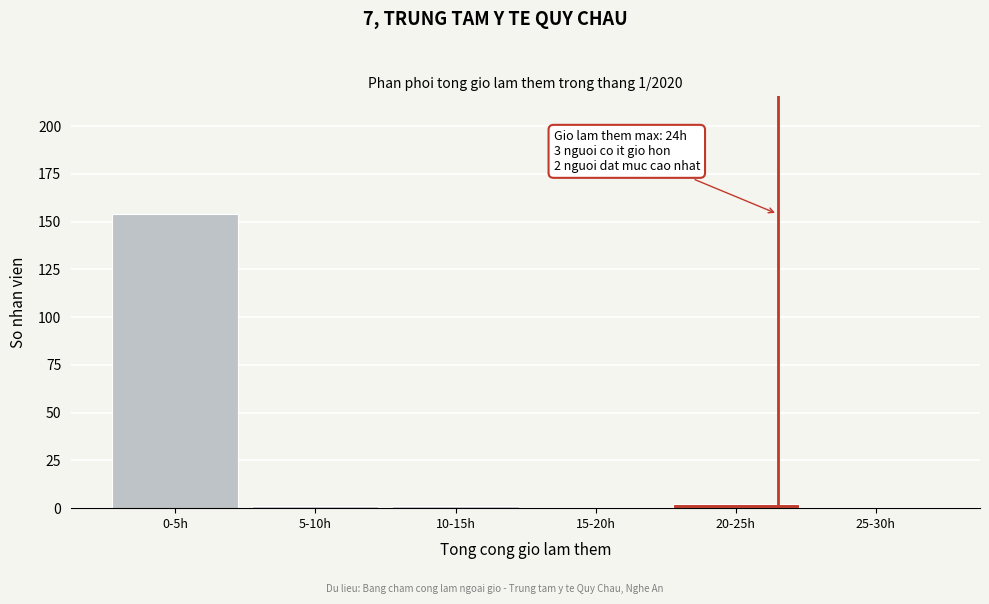

Reading left to right, extract all data points from this chart.

0-5h=154	5-10h=1	10-15h=1	15-20h=0	20-25h=2	25-30h=0